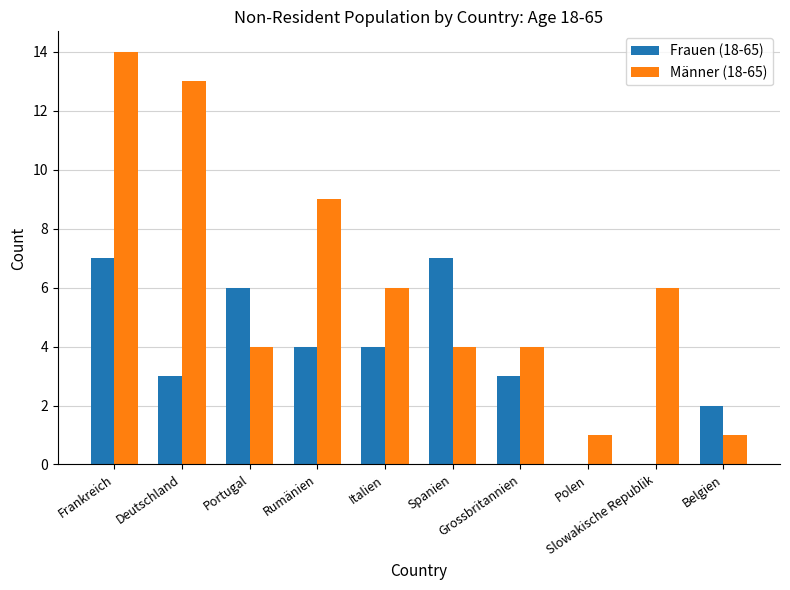

Which series has the largest total across all categories?

Männer (18-65)